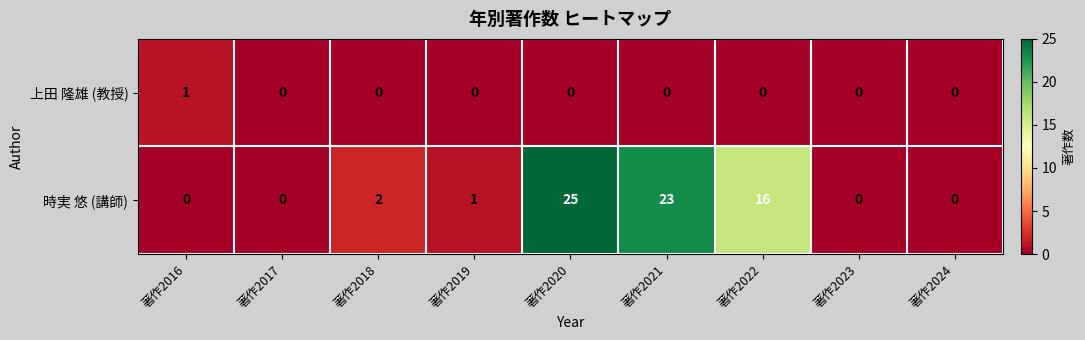

What is the maximum value for 時実 悠 (講師)?

25